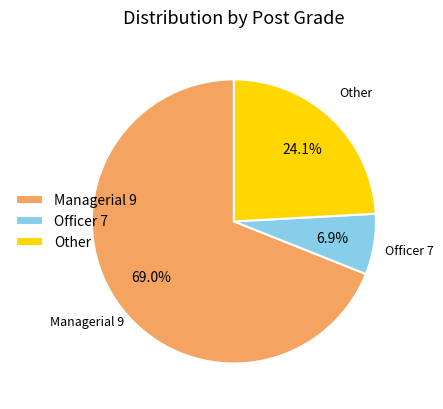

Does Managerial 9 account for over 50% of the chart?

Yes